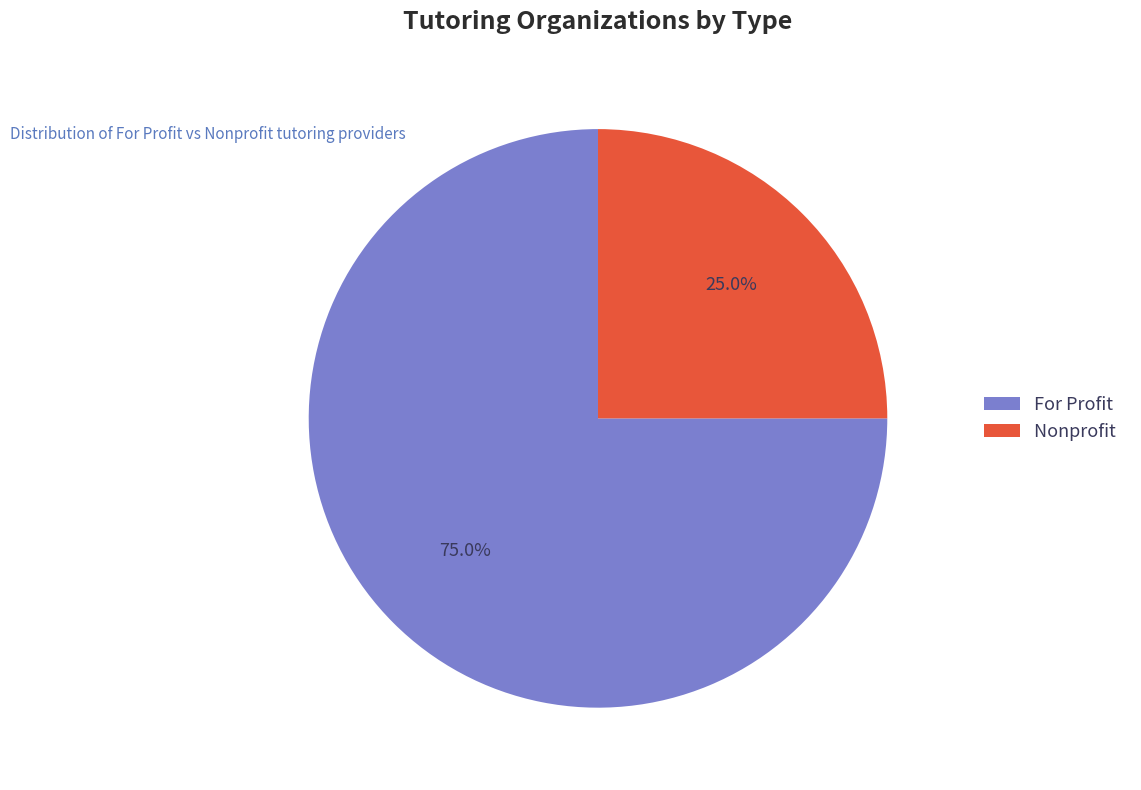

Rank the categories by value from highest to lowest.

For Profit, Nonprofit